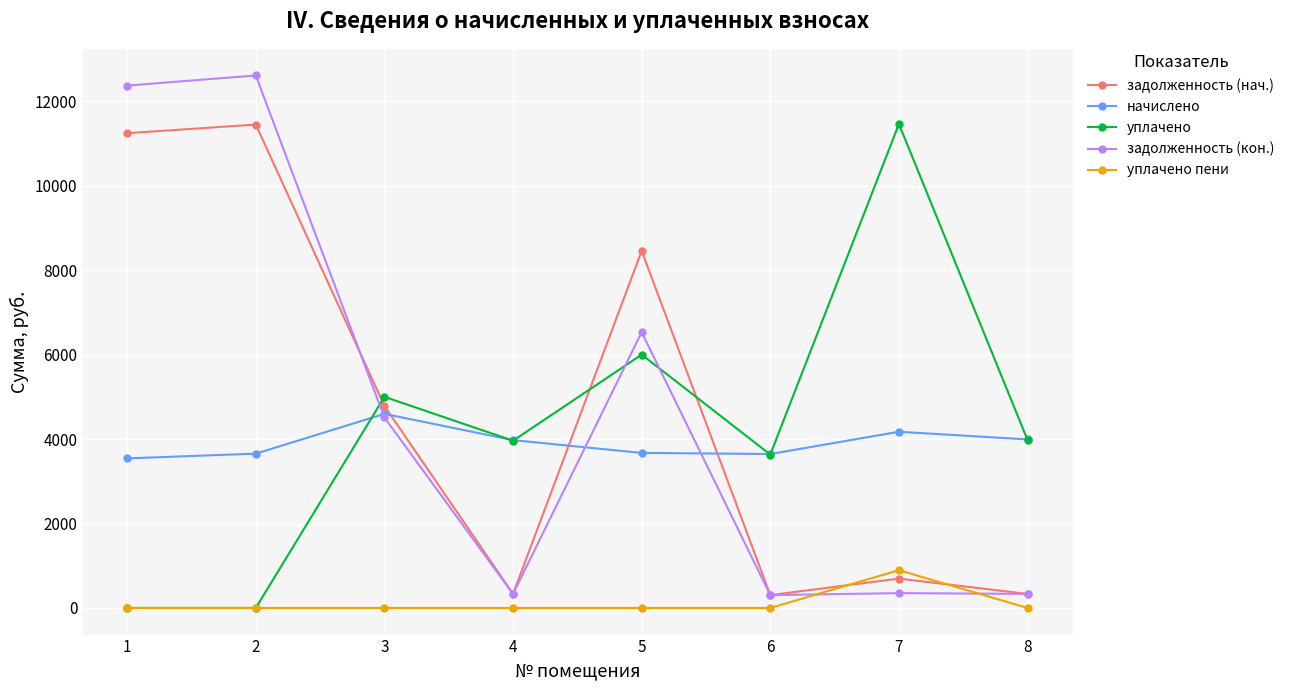

Between 2 and 7, which series saw the biggest shift?

задолженность (кон.)